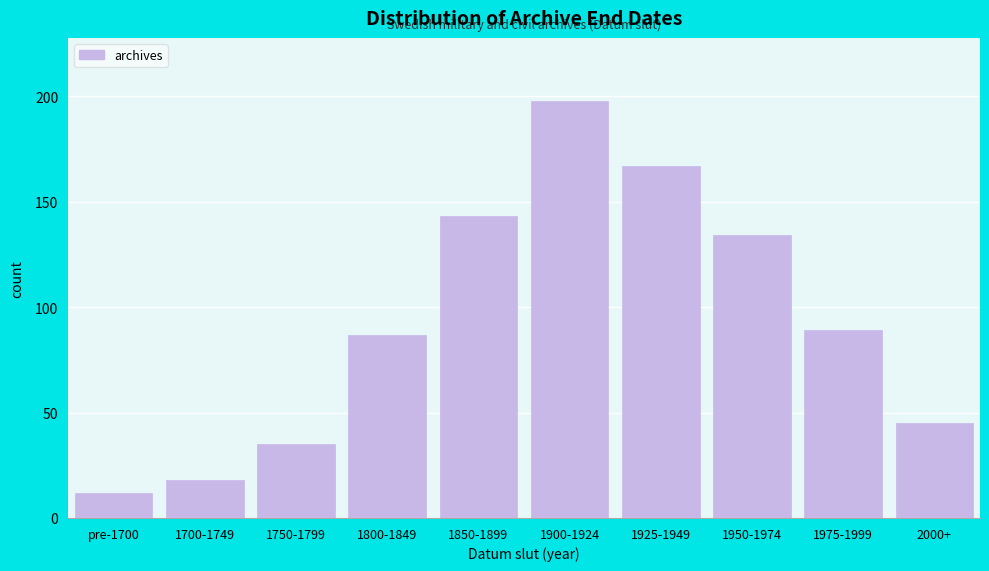

Reading left to right, list all the values displayed in this chart.

12	18	35	87	143	198	167	134	89	45